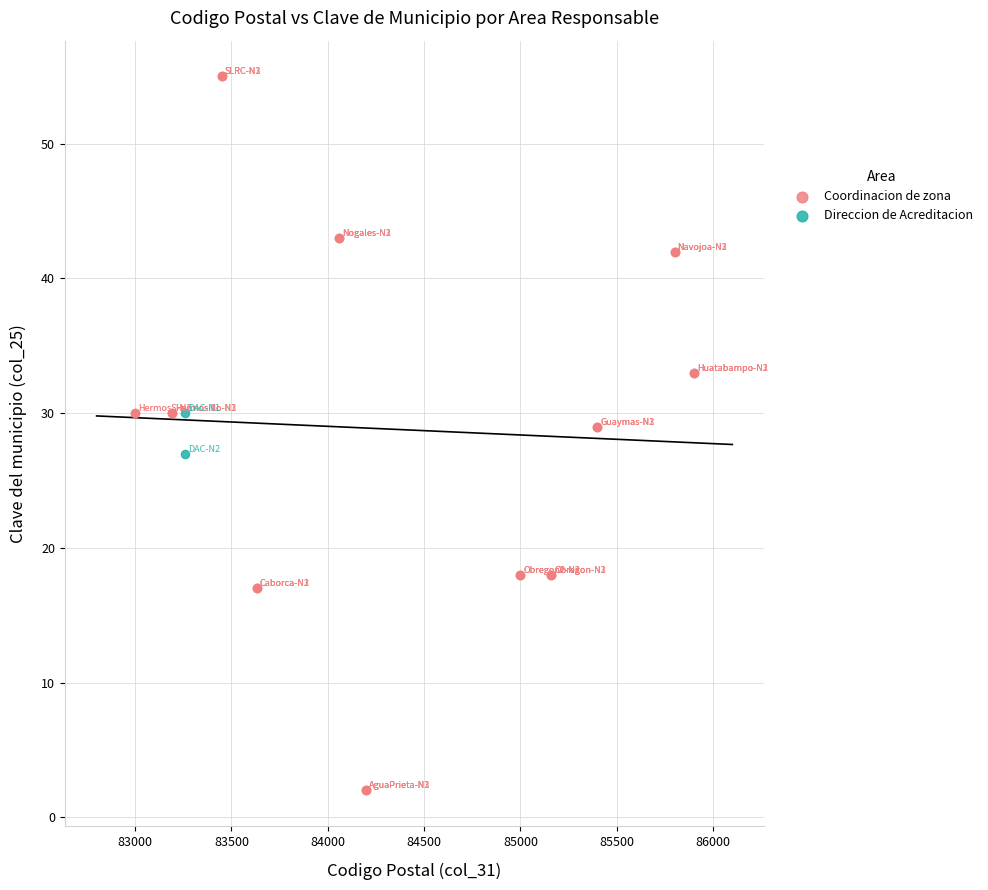

What are all the series names shown in the legend?

Coordinacion de zona, Direccion de Acreditacion